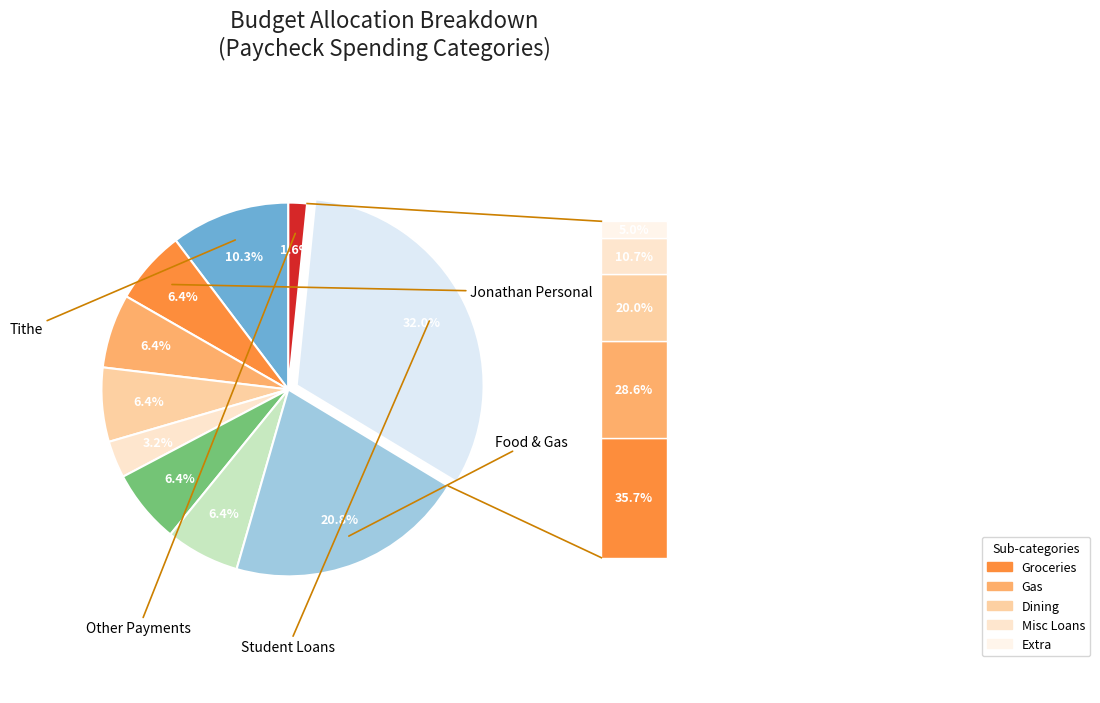

Does any single category account for the majority?

No